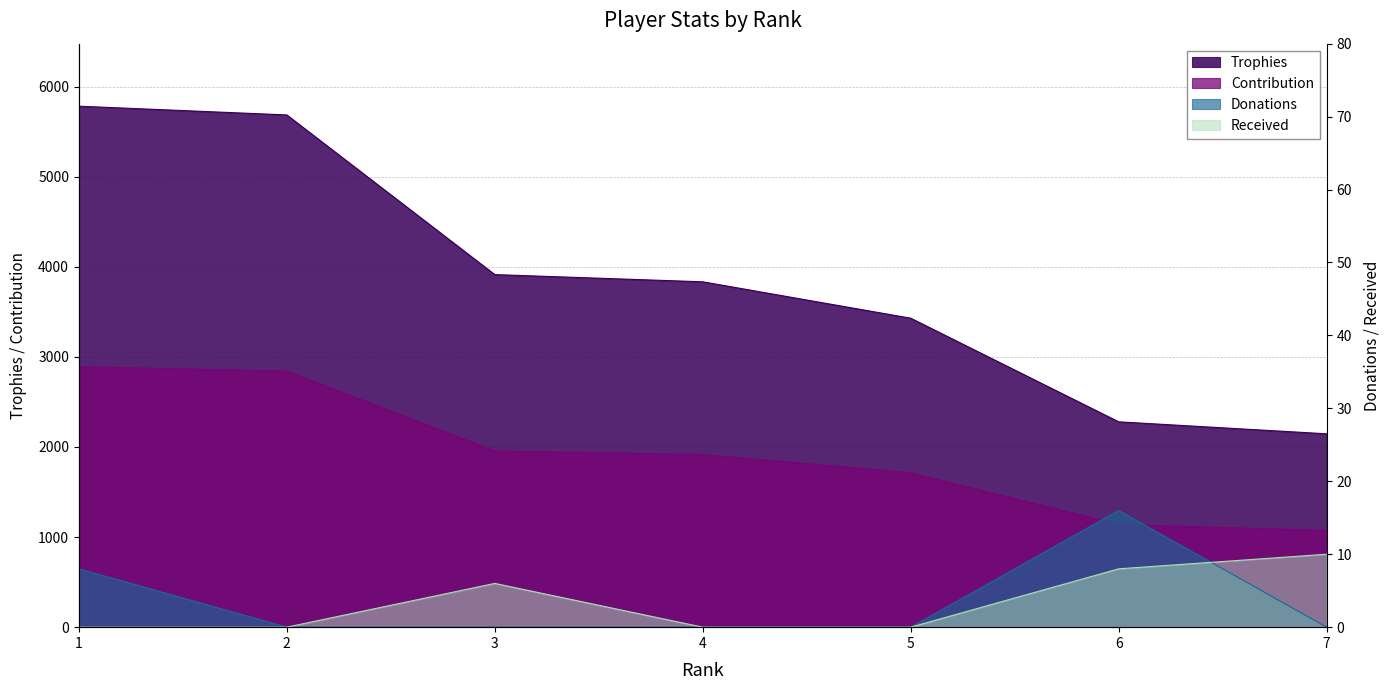

What is the difference between the maximum and second lowest values in the Donations series?

16